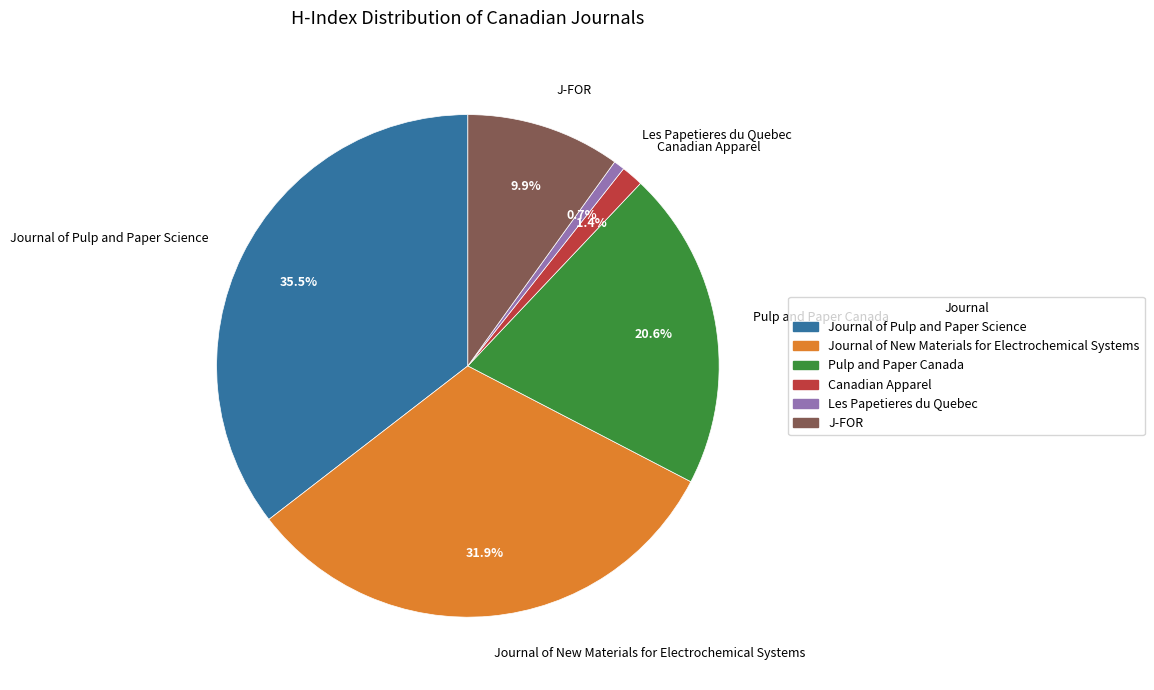

Which category has the smallest portion of the pie?

Les Papetieres du Quebec